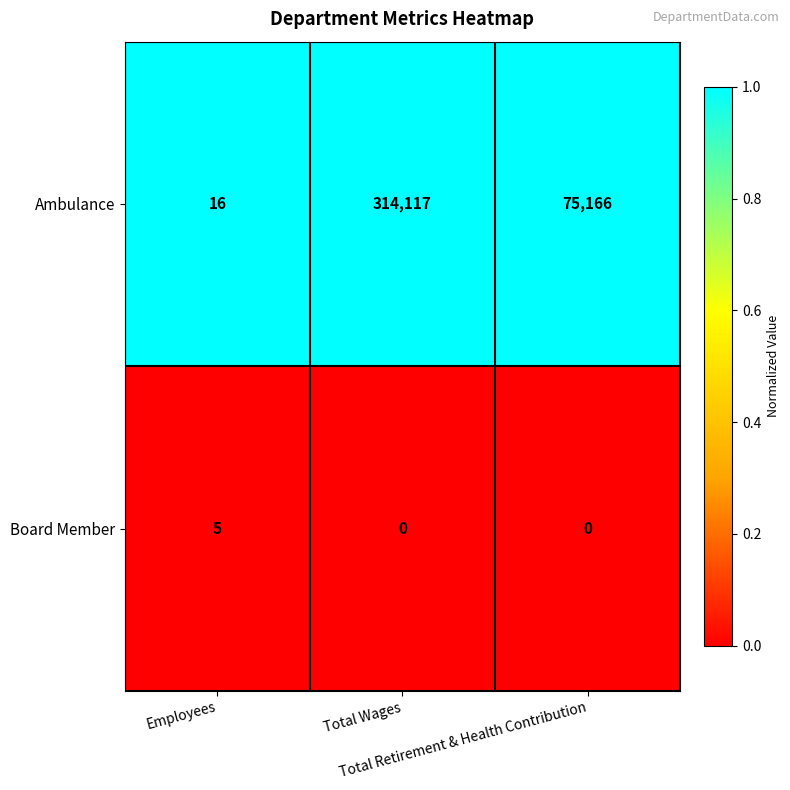

List the series in order of their overall mean, lowest first.

Board Member, Ambulance